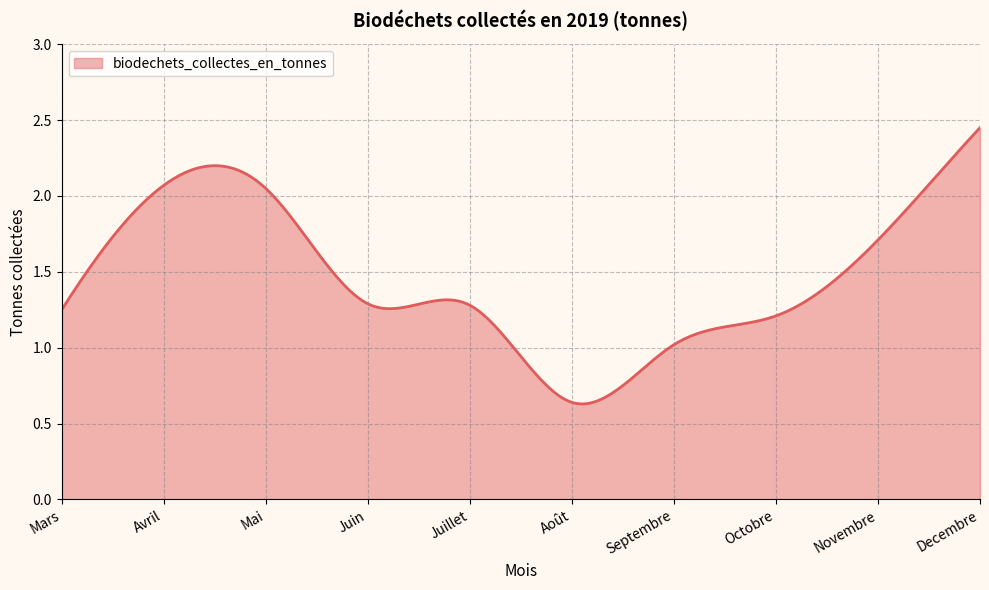

What is the label of the 9th point from the left?

Novembre